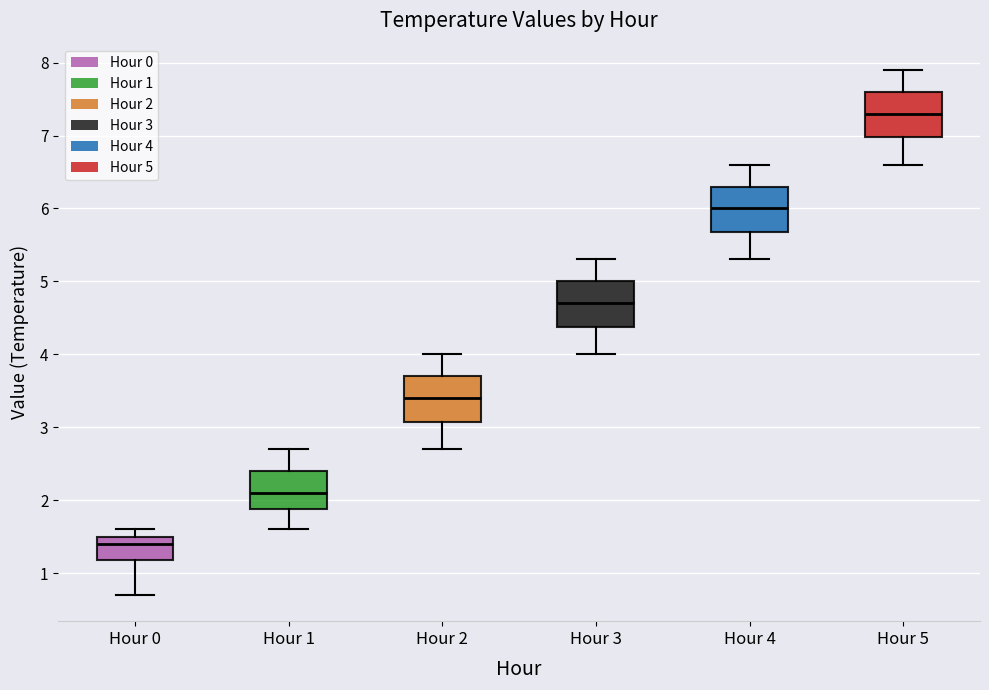

Reading left to right, read every box against the y-axis: the position of its median line, the range the box covers, and the ends of its whiskers. The values are not printed on the chart, so give them approximately, as read against the axis.

Hour 0: median 1.4, box 1.2 to 1.5, whiskers 0.7 to 1.6
Hour 1: median 2.1, box 1.9 to 2.4, whiskers 1.6 to 2.7
Hour 2: median 3.4, box 3.1 to 3.7, whiskers 2.7 to 4.0
Hour 3: median 4.7, box 4.4 to 5.0, whiskers 4.0 to 5.3
Hour 4: median 6.0, box 5.7 to 6.3, whiskers 5.3 to 6.6
Hour 5: median 7.3, box 7.0 to 7.6, whiskers 6.6 to 7.9